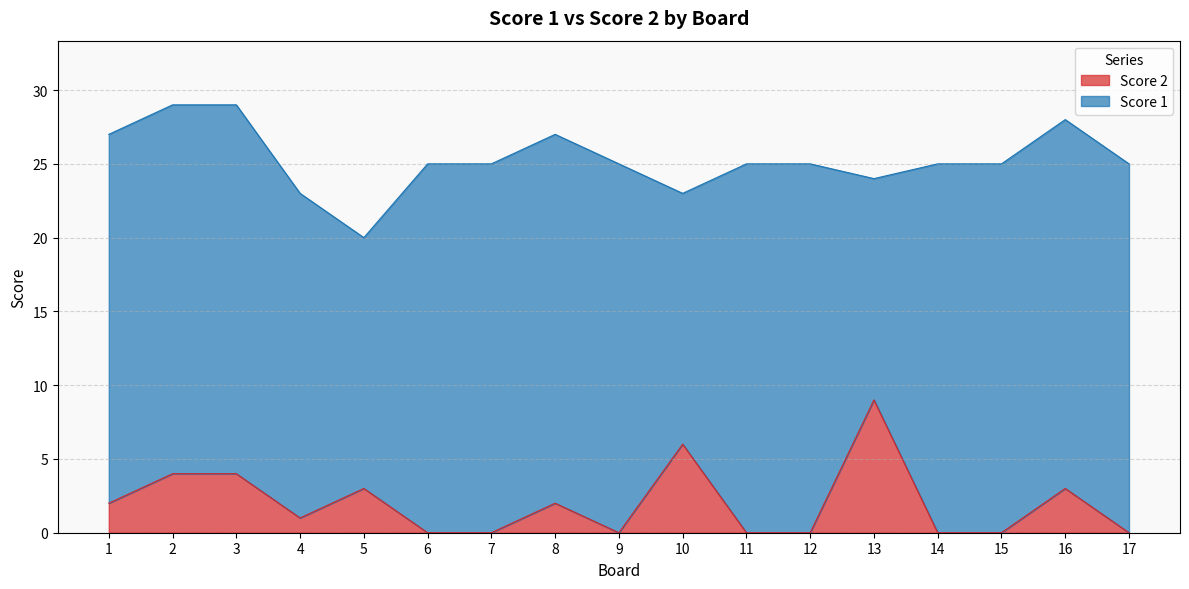

At which label is the value closest to 4?

2